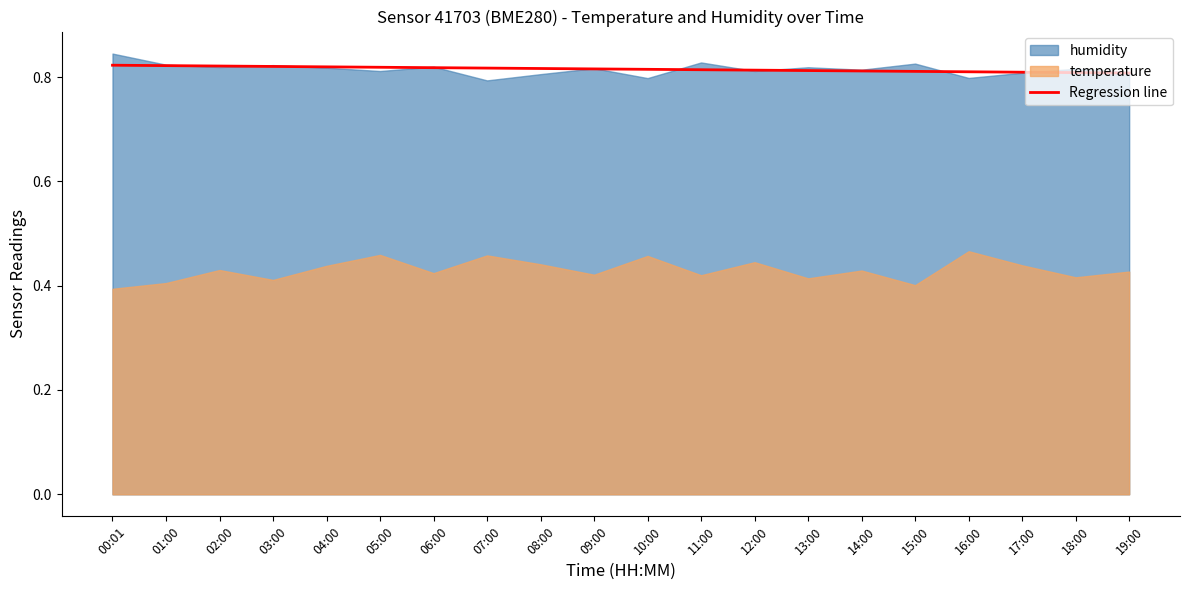

What is the label of the 4th point from the left?

03:00